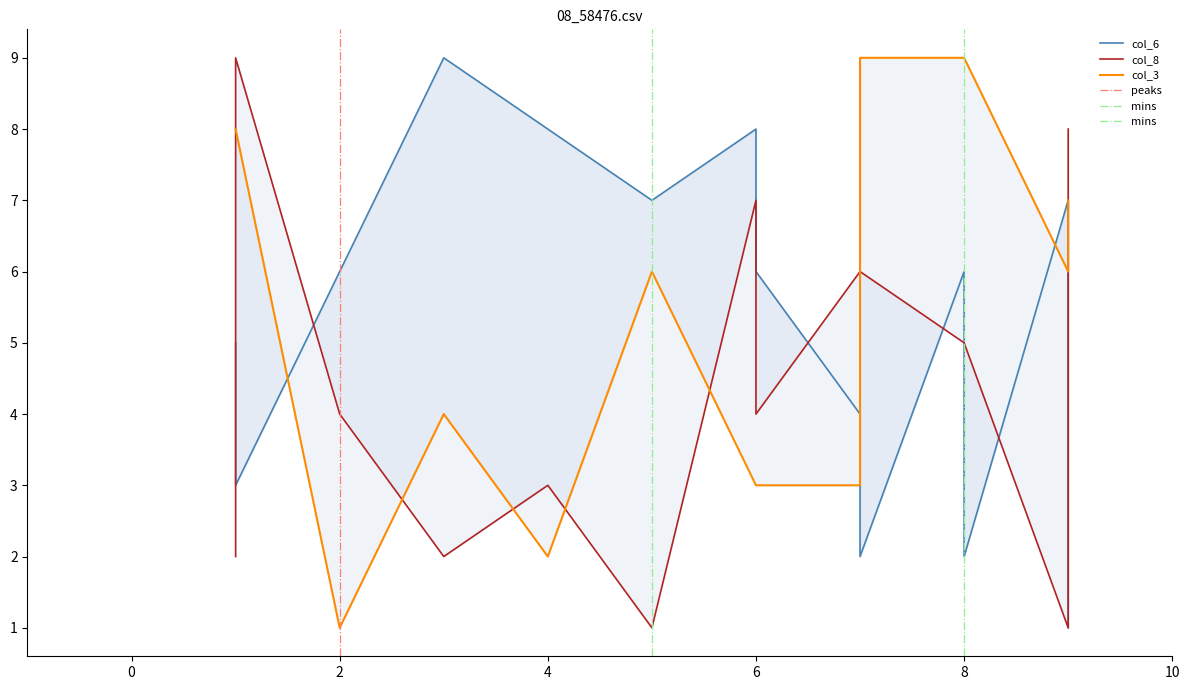

What is the sum of all col_8 values?

70